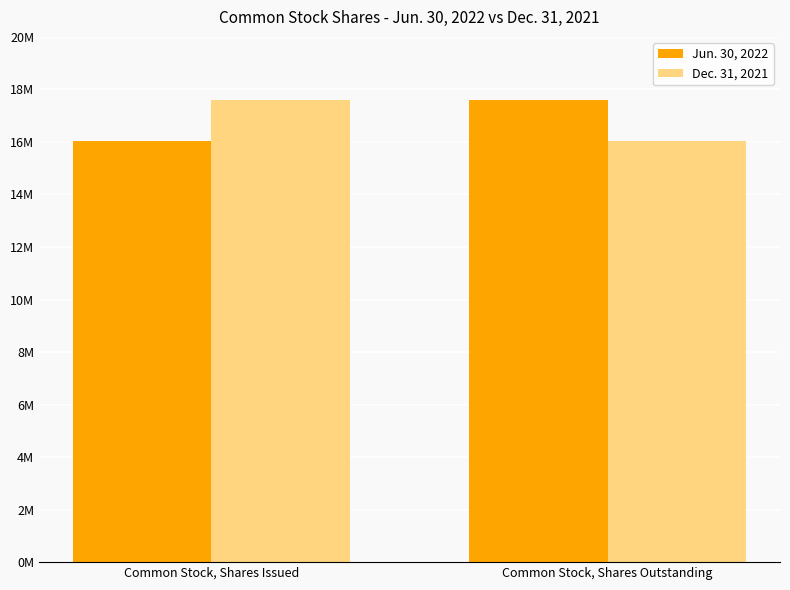

What is the maximum value for Jun. 30, 2022?

17604705